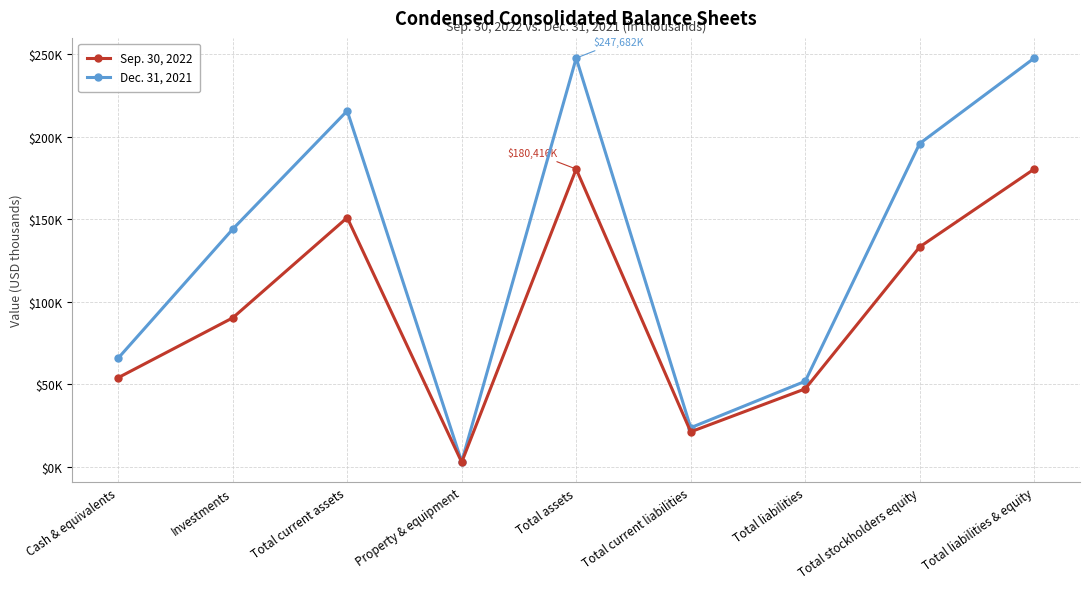

What is the label of the 8th point from the right?

Investments